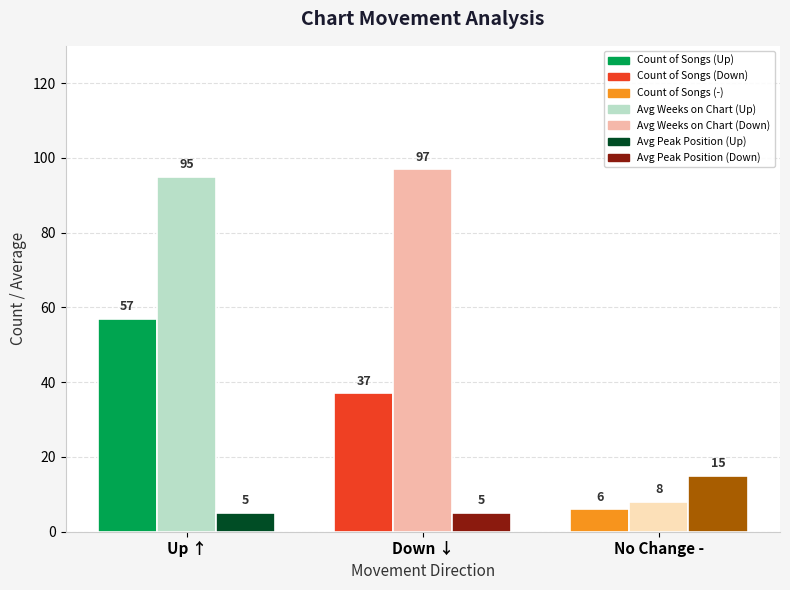

Which label corresponds to the largest value in the chart?

Down ↓